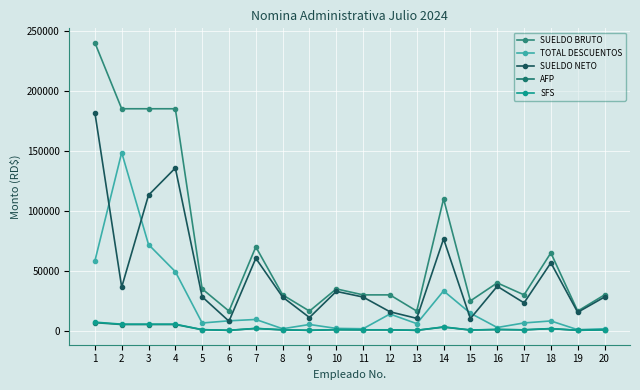

How many lines are shown in the chart?

5